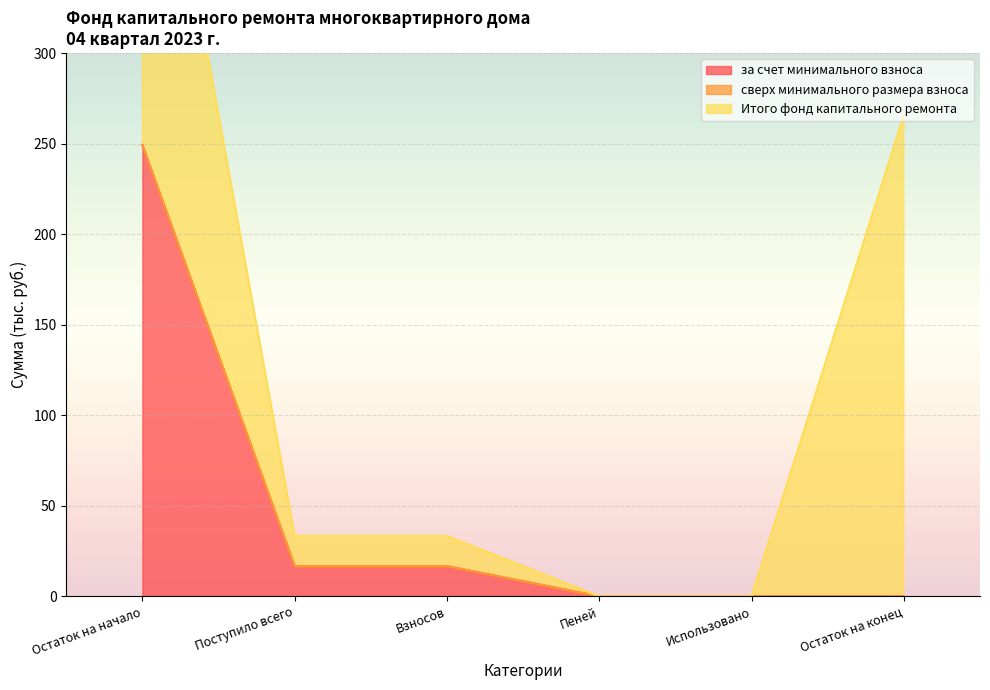

True or false: сверх минимального размера взноса has more than 2 interior local peaks.

False